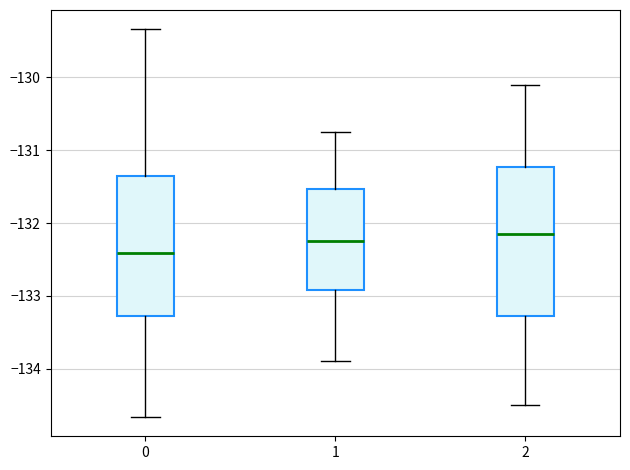

Where is the lower edge of the box at x = 1 on the y-axis? The values are not printed on the chart, so give them approximately, as read against the axis.

-132.9